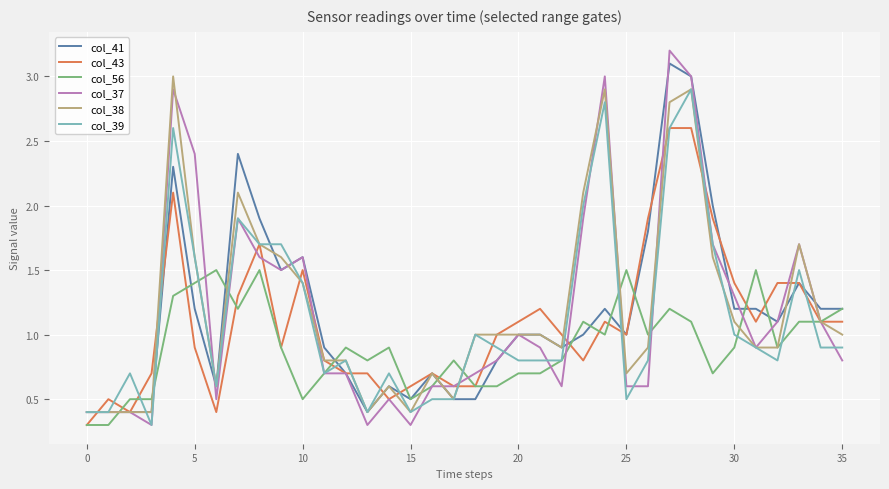

What is the greatest value displayed?

3.2